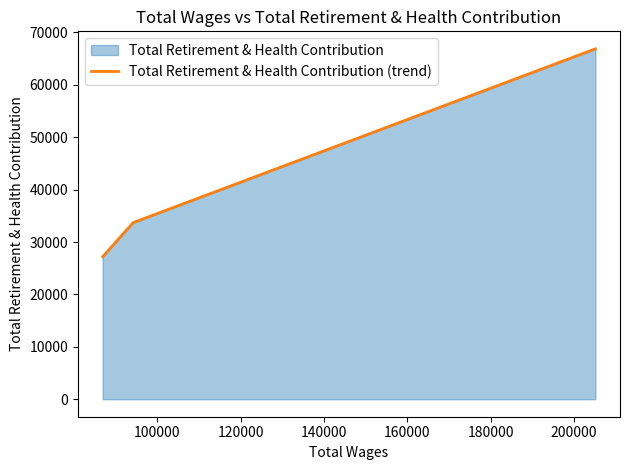

How many values are between 27186 and 66868?

3